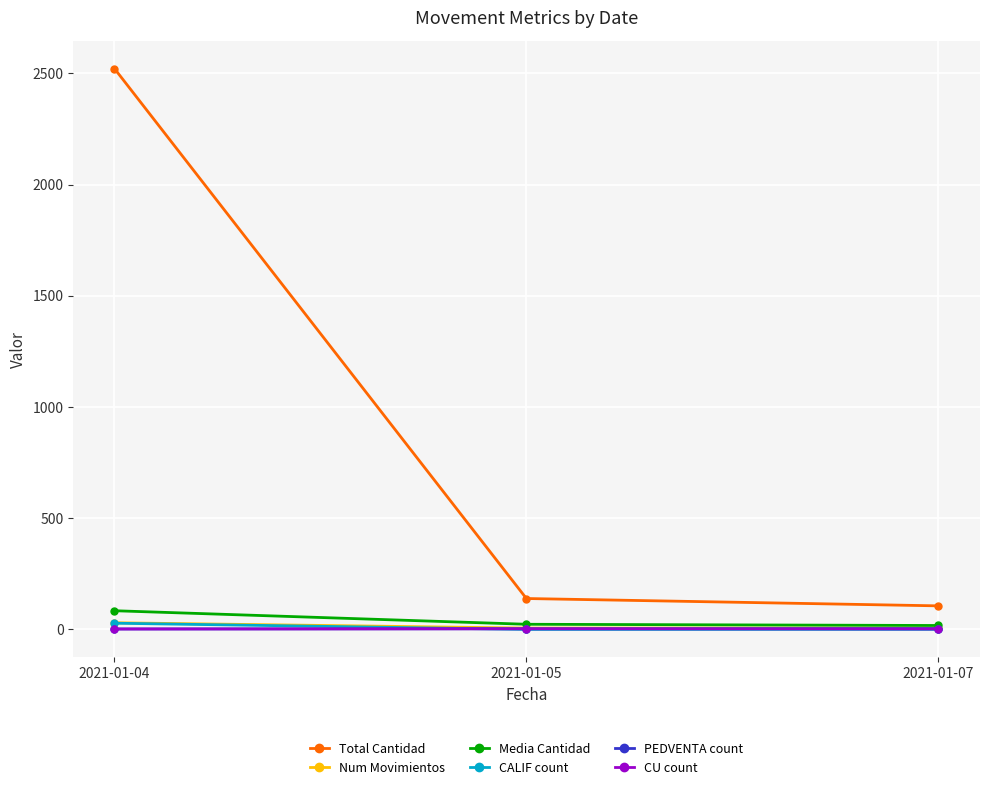

Which category has the highest value across all series?

2021-01-04